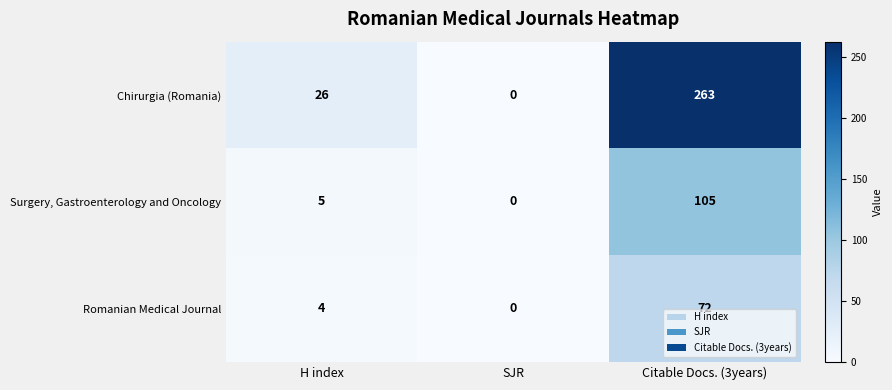

Which series changed the most between H index and SJR?

Chirurgia (Romania)